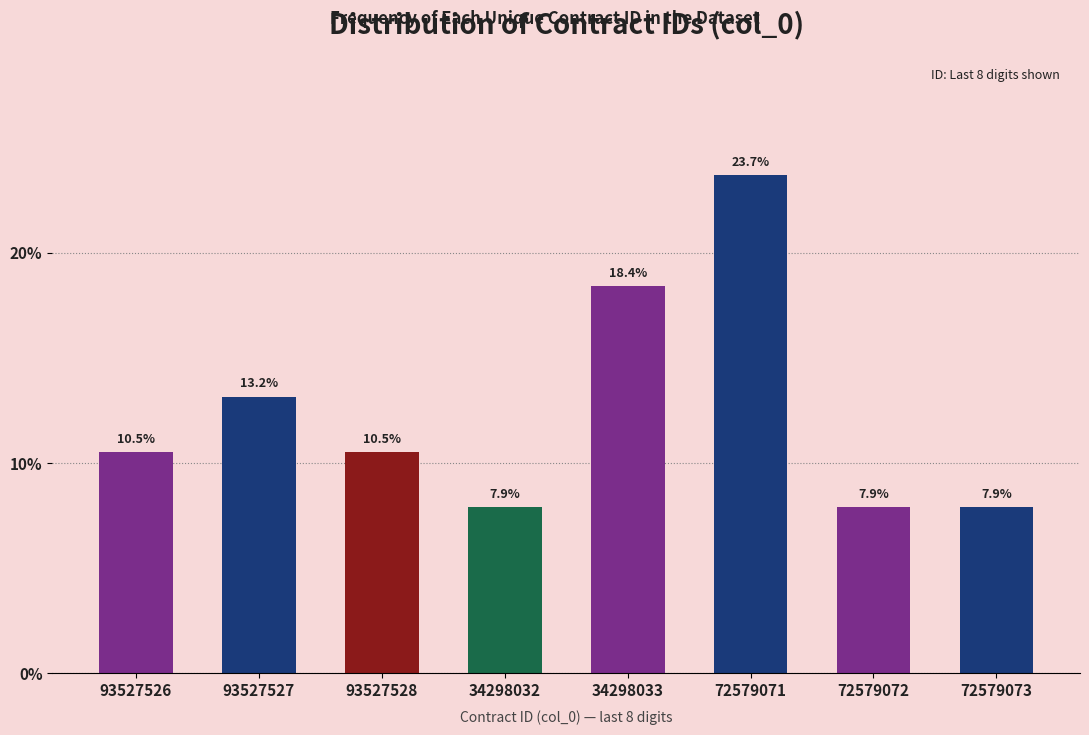

Reading left to right, list all the values displayed in this chart.

93527526=10.5	93527527=13.2	93527528=10.5	34298032=7.9	34298033=18.4	72579071=23.7	72579072=7.9	72579073=7.9